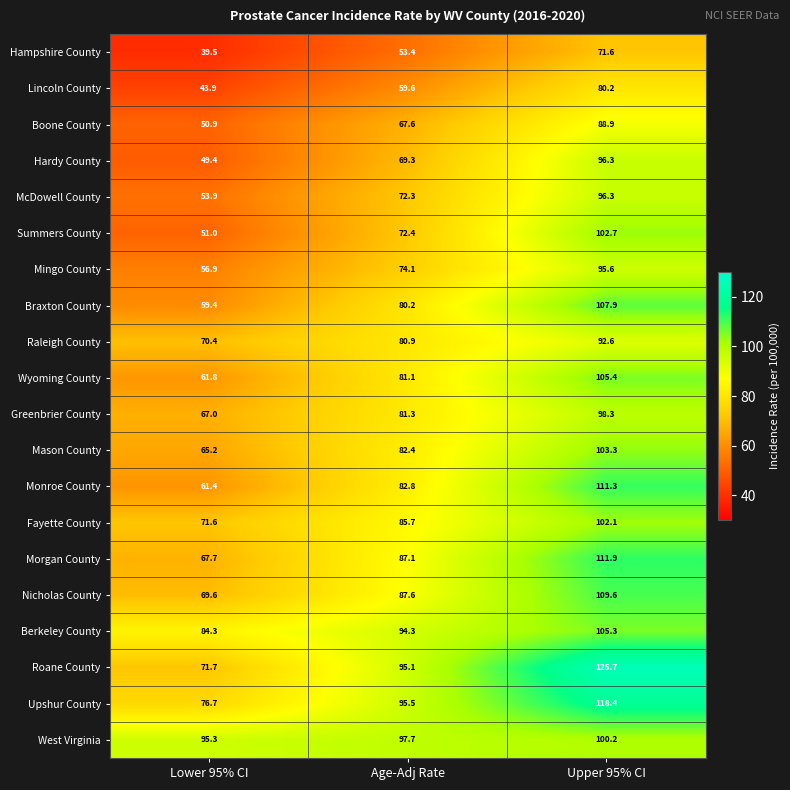

What is the average value of the Monroe County series?

85.2